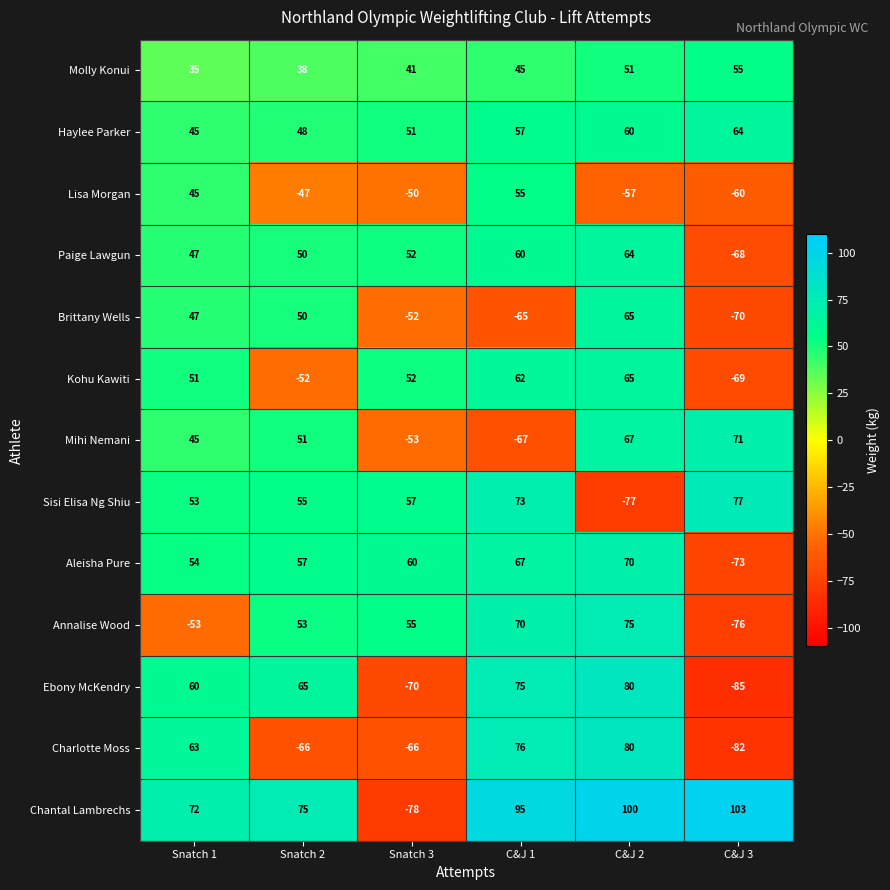

List the labels in order of Aleisha Pure value, smallest first.

C&J 3, Snatch 1, Snatch 2, Snatch 3, C&J 1, C&J 2